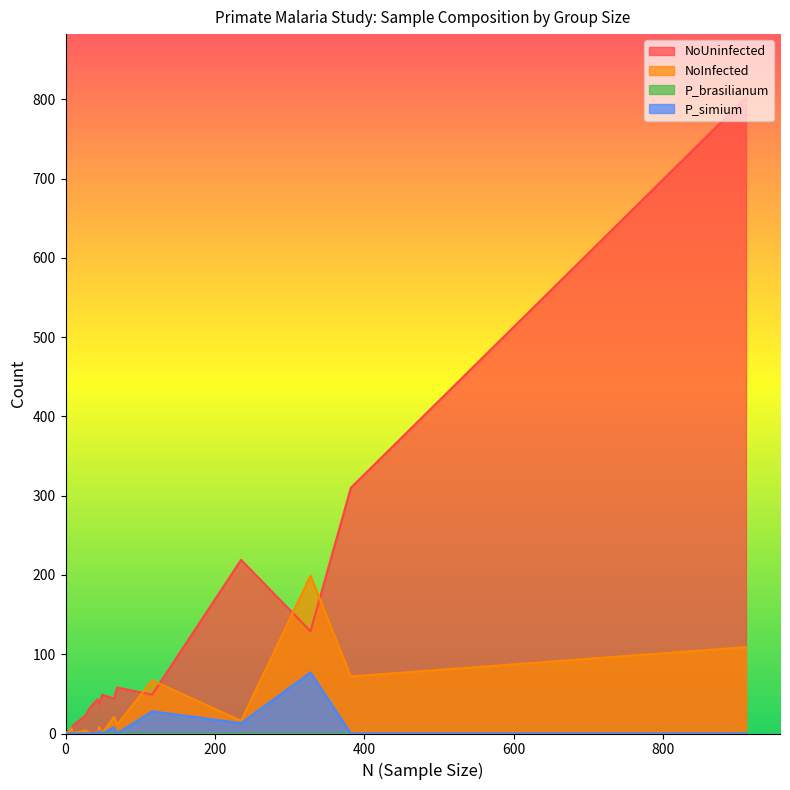

Rank the series at 65 from lowest to highest value.

P_brasilianum, P_simium, NoInfected, NoUninfected